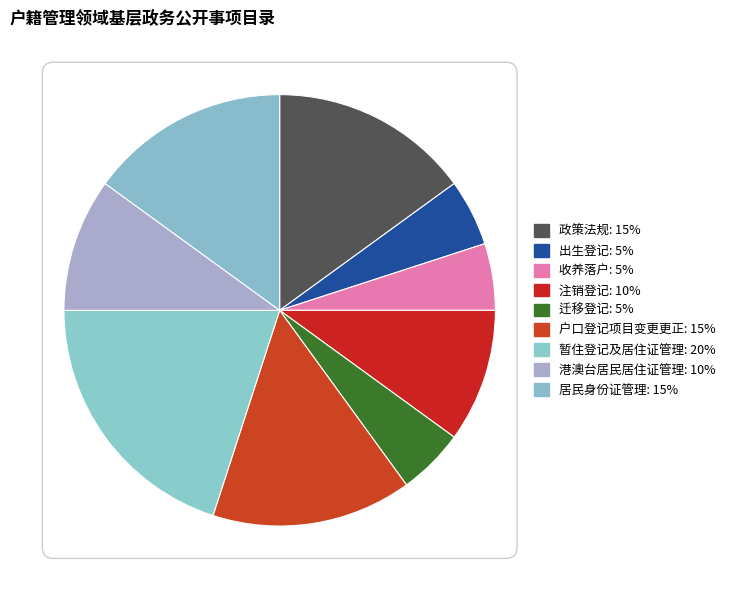

To the nearest percent, what portion does 政策法规 represent?

15%